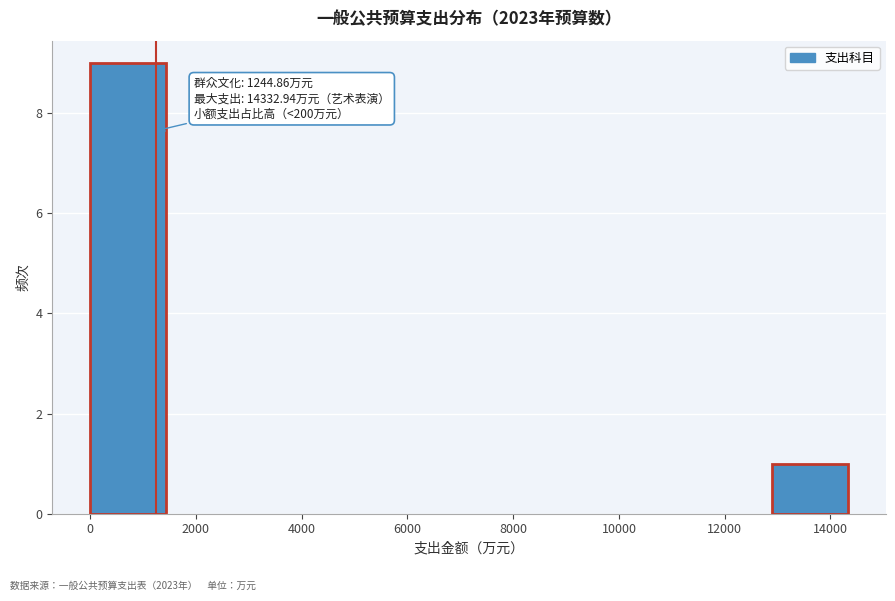

Which range on the x-axis has the tallest bar?

0 to 1400